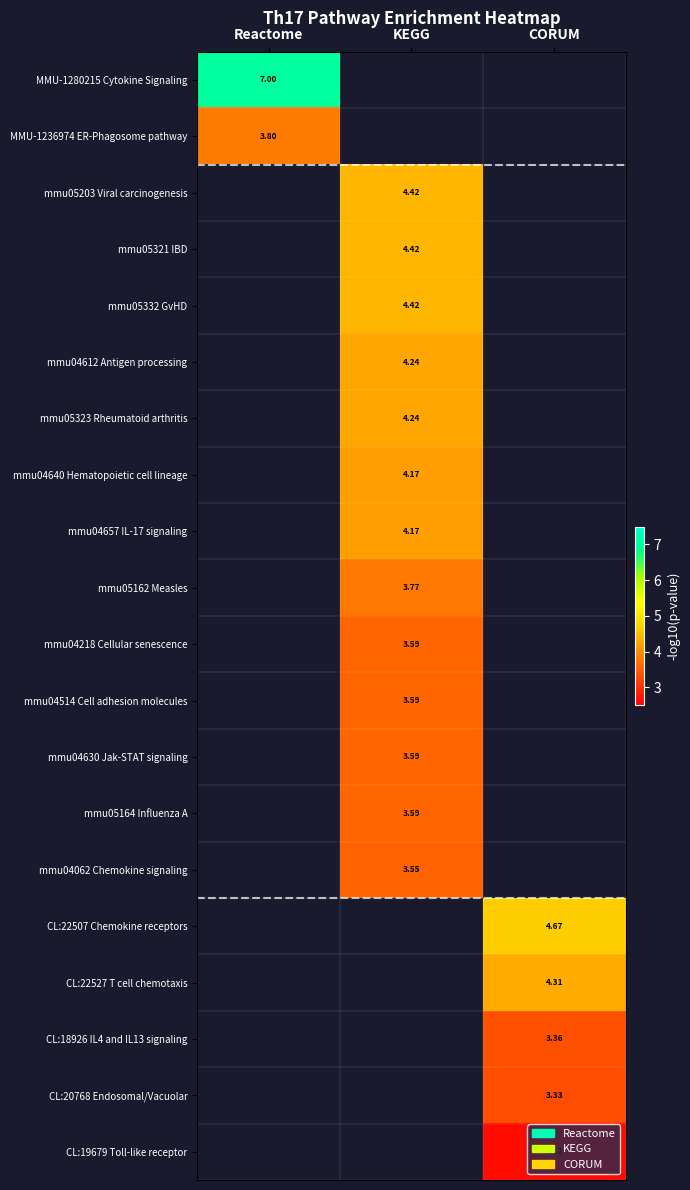

Is the value of mmu04657 IL-17 signaling at KEGG greater than the value of mmu04630 Jak-STAT signaling at KEGG?

Yes